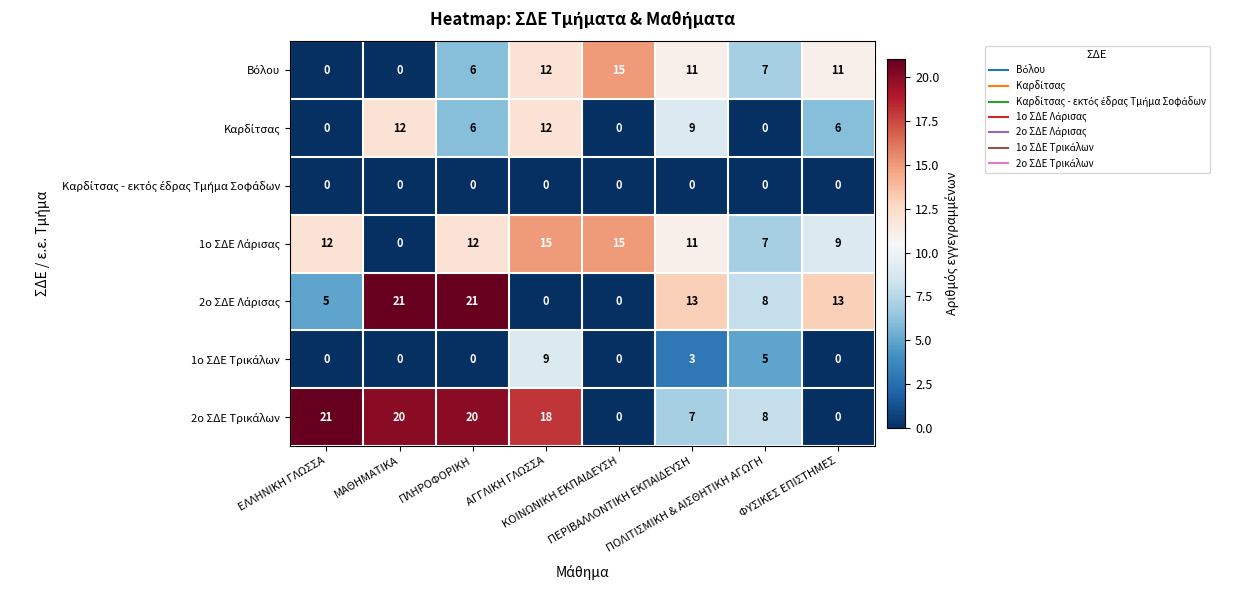

What is the maximum value shown in the chart?

21